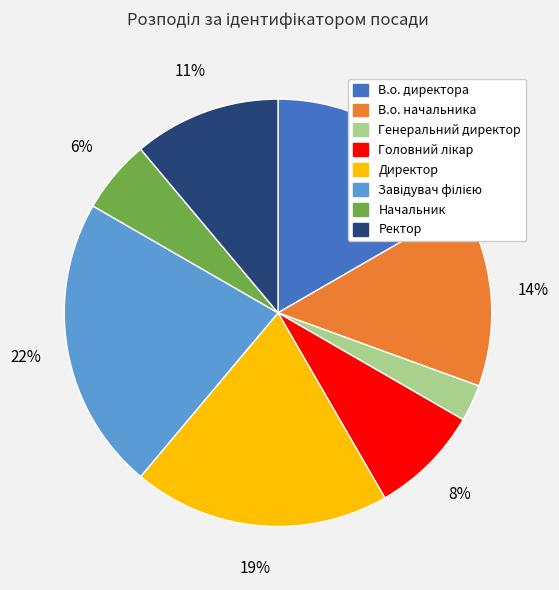

Count the number of slices in the pie.

8